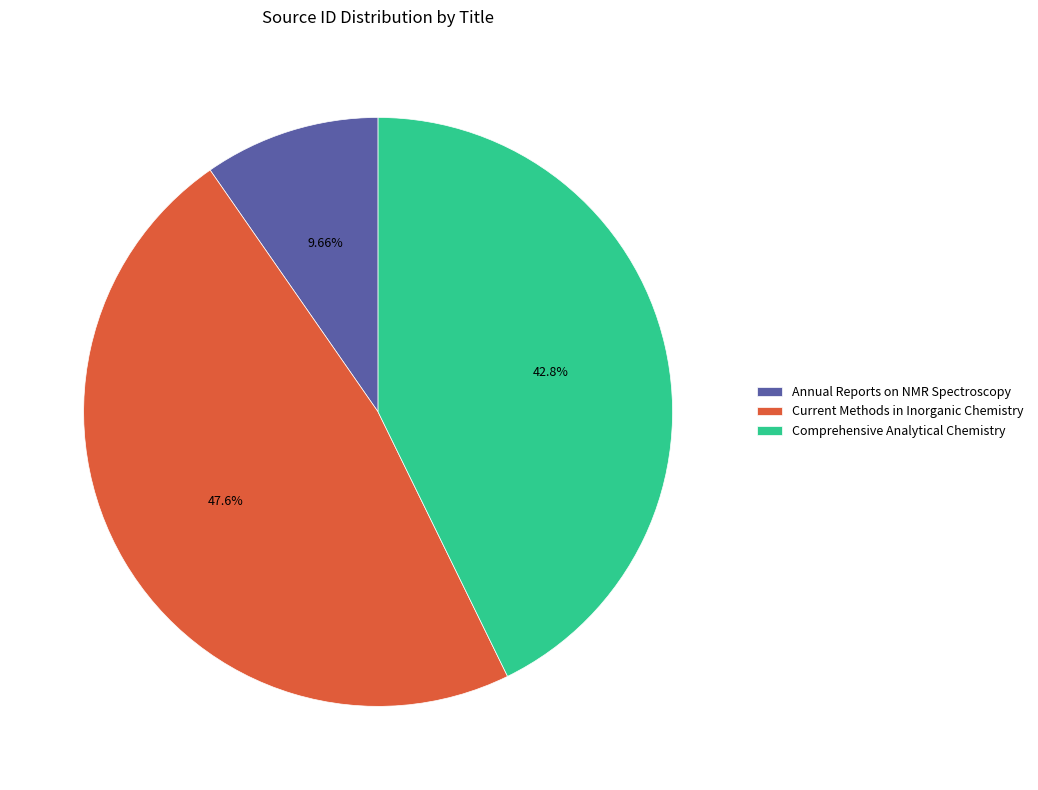

How much of the chart is everything except Current Methods in Inorganic Chemistry?

52.4%